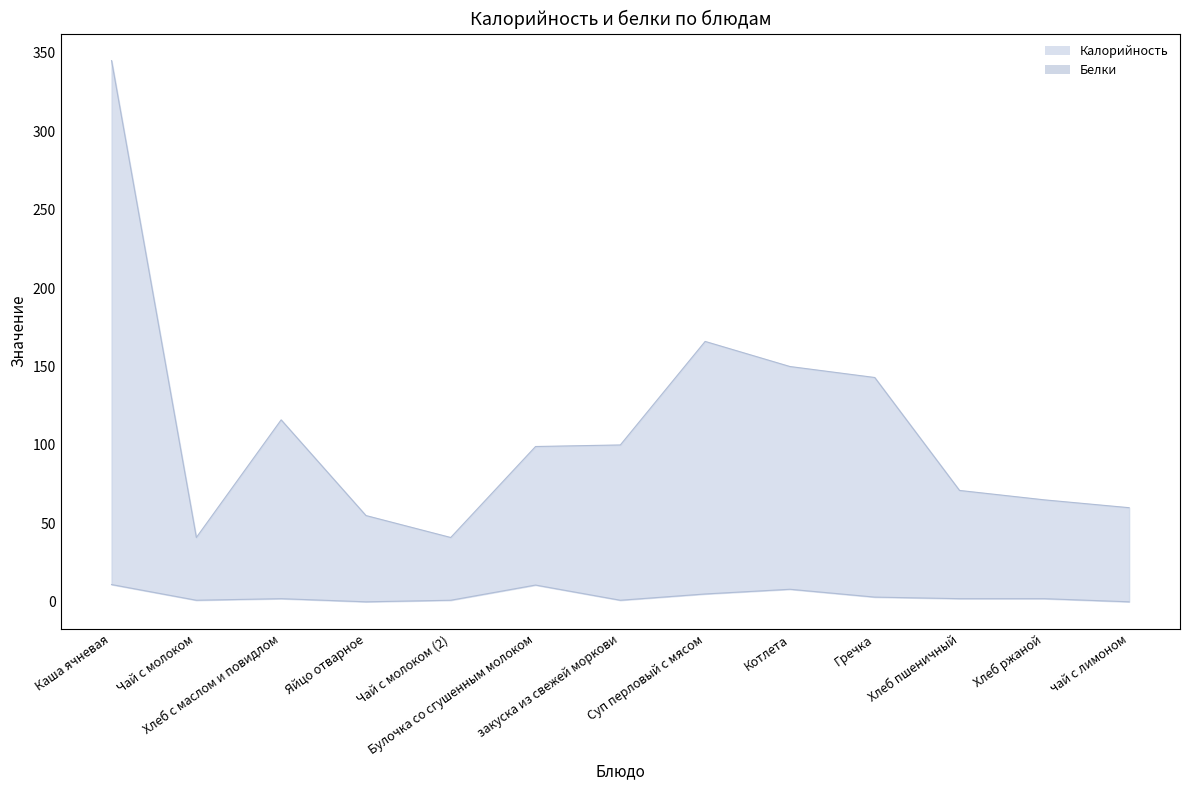

Reading left to right, extract all data points from this chart.

Калорийность: Каша ячневая=345.0	Чай с молоком=41.0	Хлеб с маслом и повидлом=116.0	Яйцо отварное=55.0	Чай с молоком (2)=41.0	Булочка со сгушенным молоком=99.0	закуска из свежей моркови=100.0	Суп перловый с мясом=166.0	Котлета=150.0	Гречка=143.0	Хлеб пшеничный=71.0	Хлеб ржаной=65.0	чай с лимоном=60.0
Белки: Каша ячневая=11.0	Чай с молоком=1.0	Хлеб с маслом и повидлом=2.0	Яйцо отварное=0.0	Чай с молоком (2)=1.0	Булочка со сгушенным молоком=10.7	закуска из свежей моркови=1.0	Суп перловый с мясом=5.0	Котлета=8.0	Гречка=3.0	Хлеб пшеничный=2.0	Хлеб ржаной=2.0	чай с лимоном=0.0